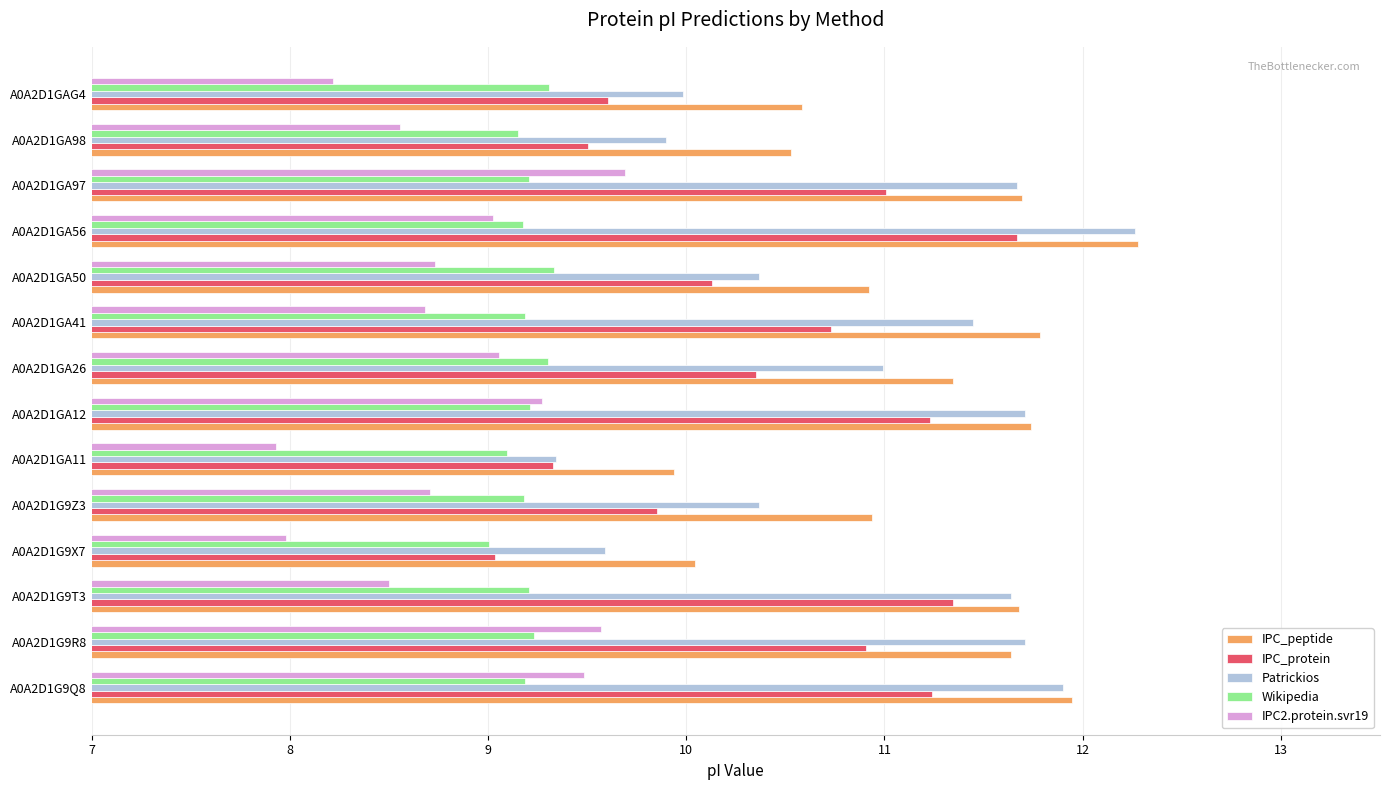

At which category is the sum across all series the highest?

A0A2D1GA56